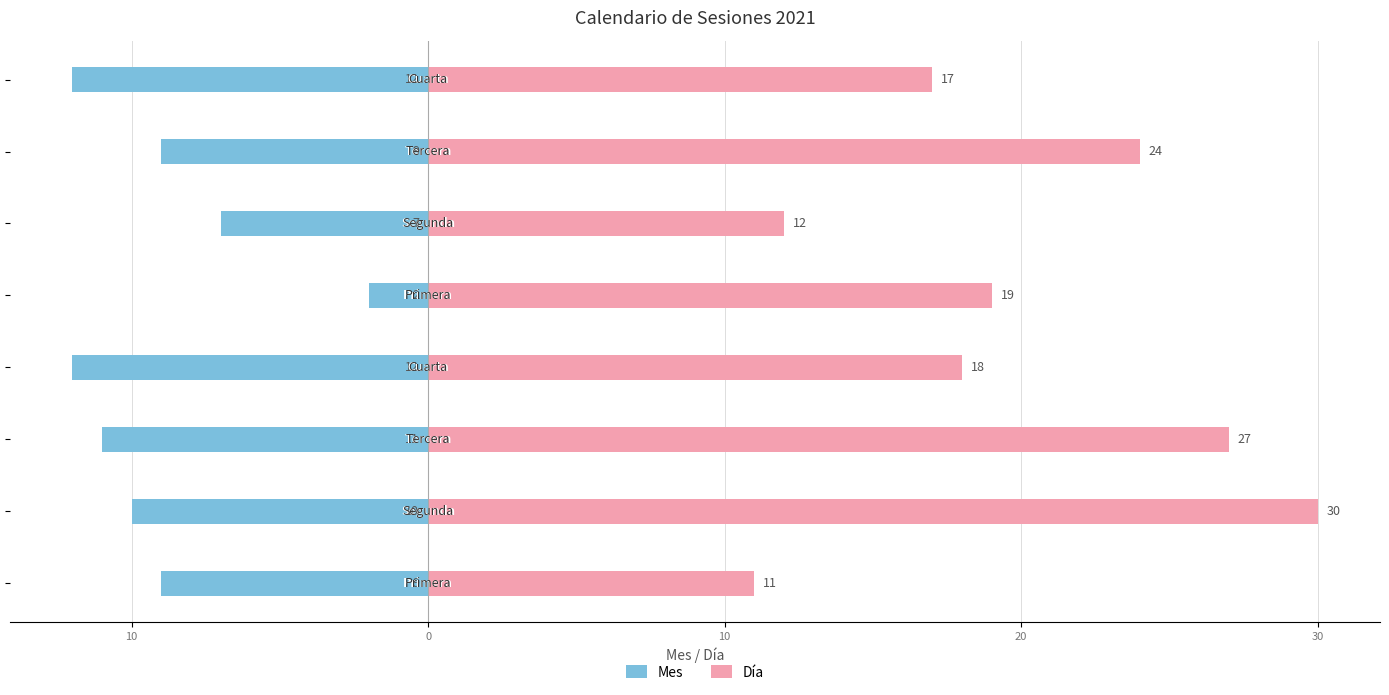

What is the lowest value of the Mes series?

-12